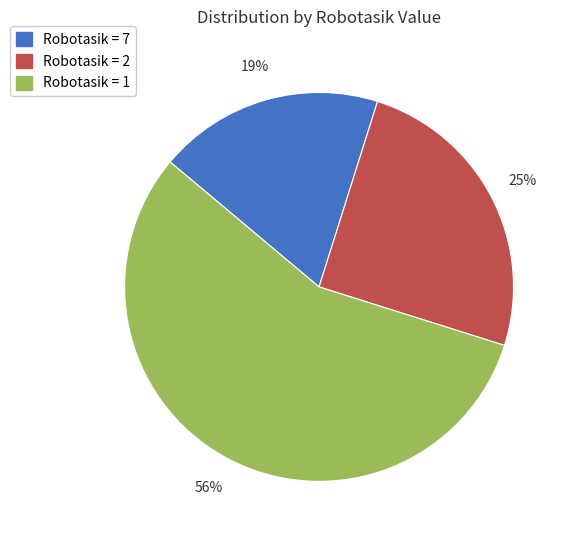

Is there a majority slice in this chart?

Yes